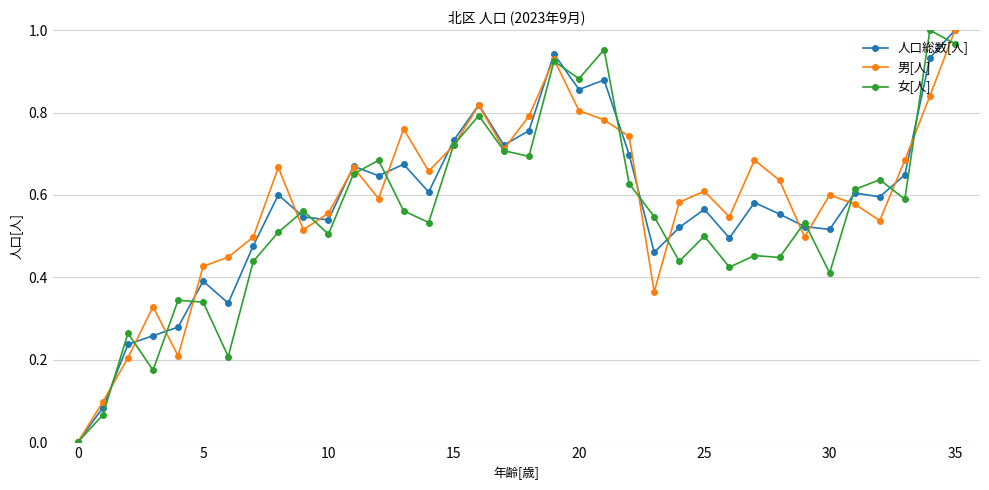

How many interior local peaks does the 男[人] series have?

9